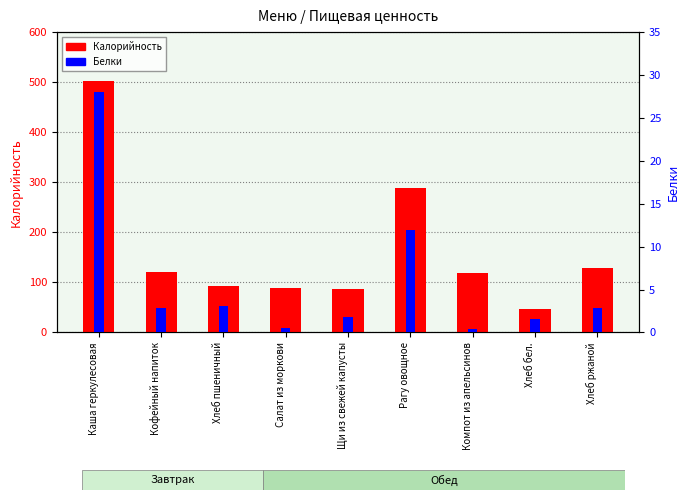

How many bars are there in total?

18